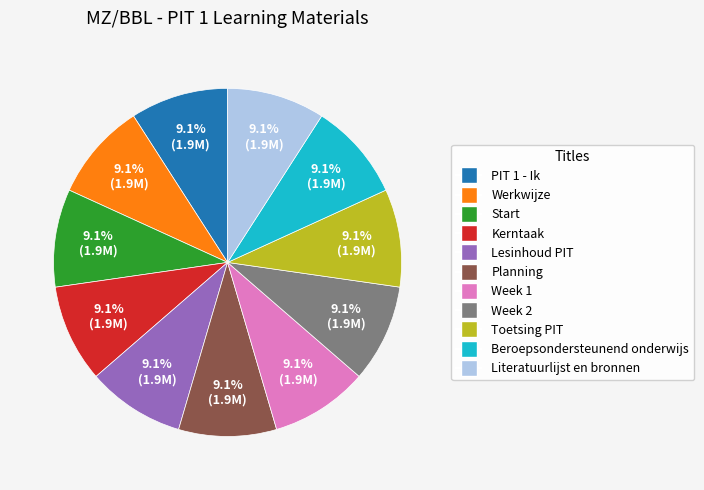

To the nearest percent, what percentage of the pie is Week 1?

9%